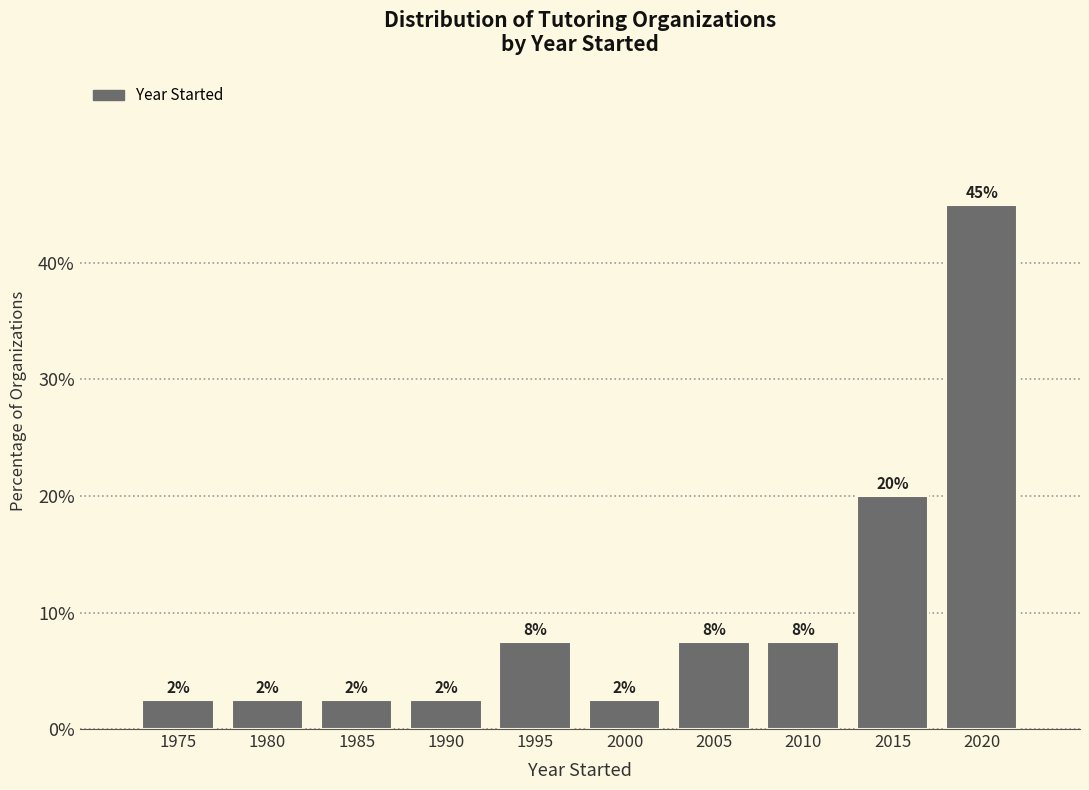

Does the chart contain any negative values?

No